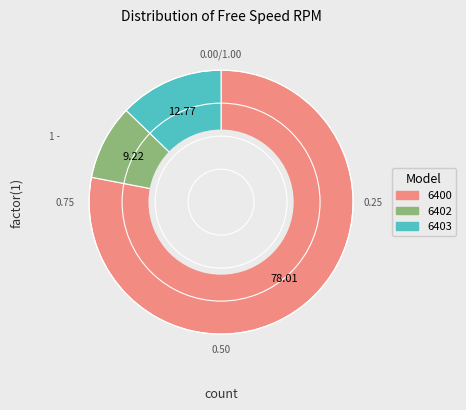

How many slices are in this pie chart?

3